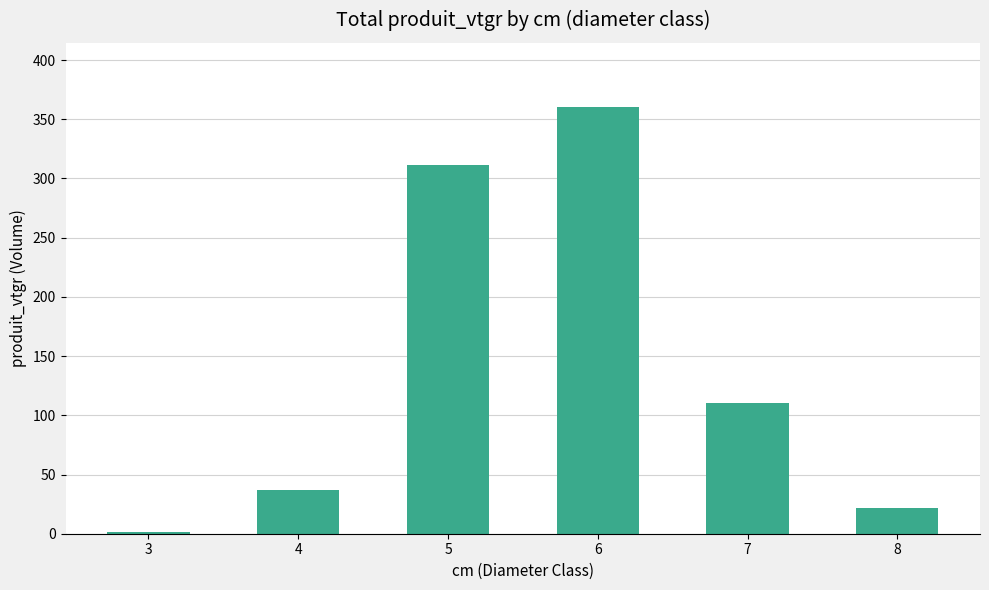

At which label does the data first exceed 110?

5